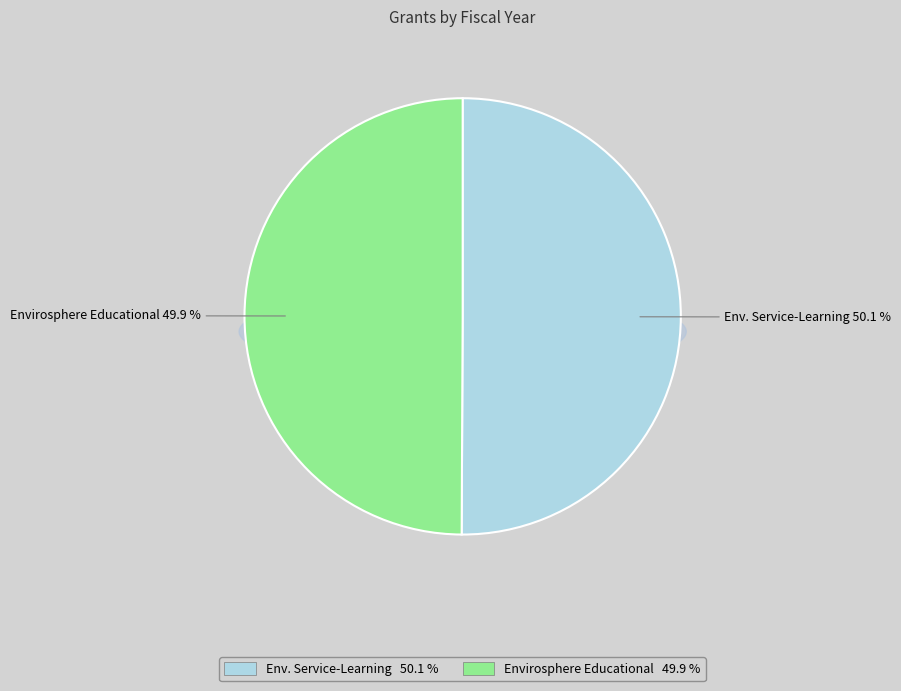

Count the number of slices in the pie.

2